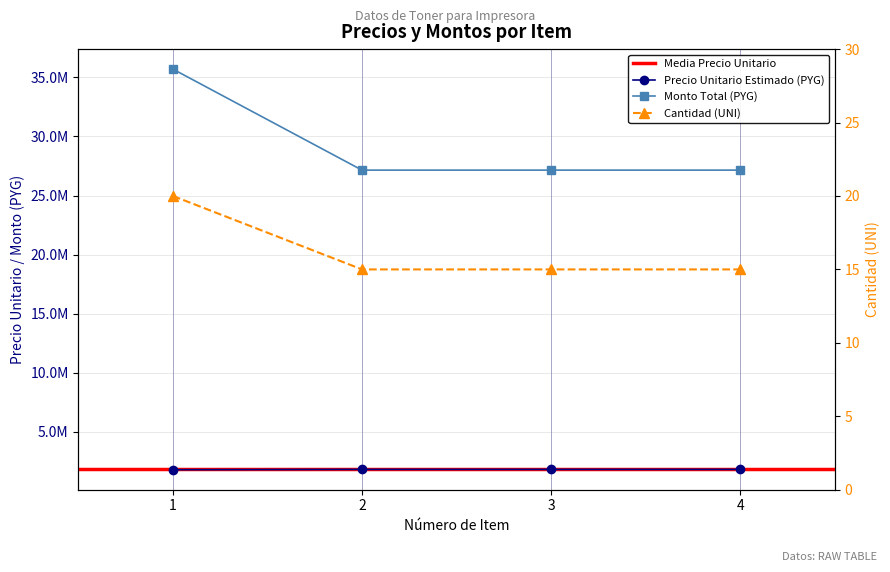

Rank the categories by precio_unitario_estimado value from lowest to highest.

1, 2, 3, 4